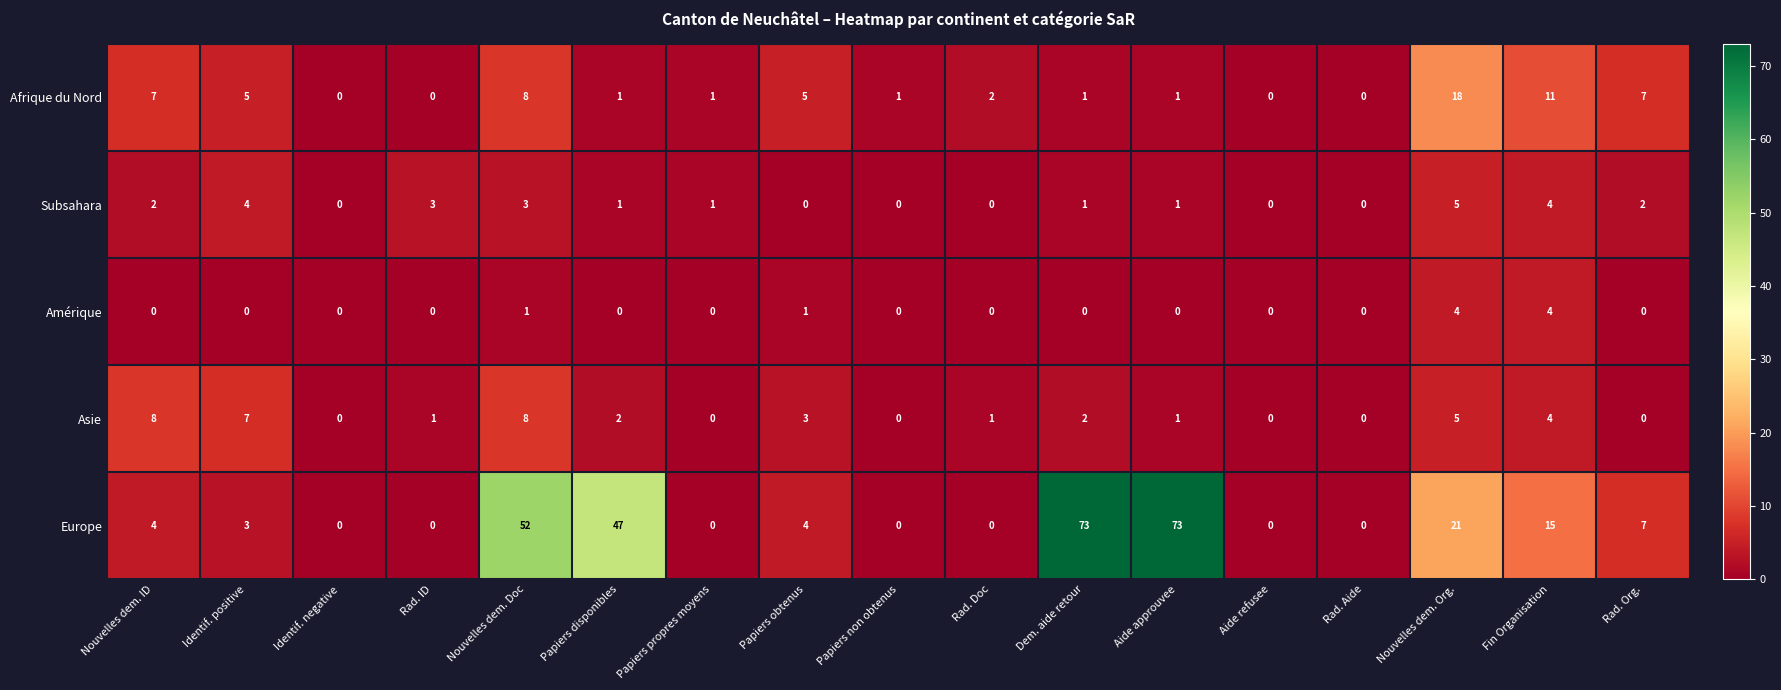

What is the difference between the highest and lowest values at Fin Organisation?

11